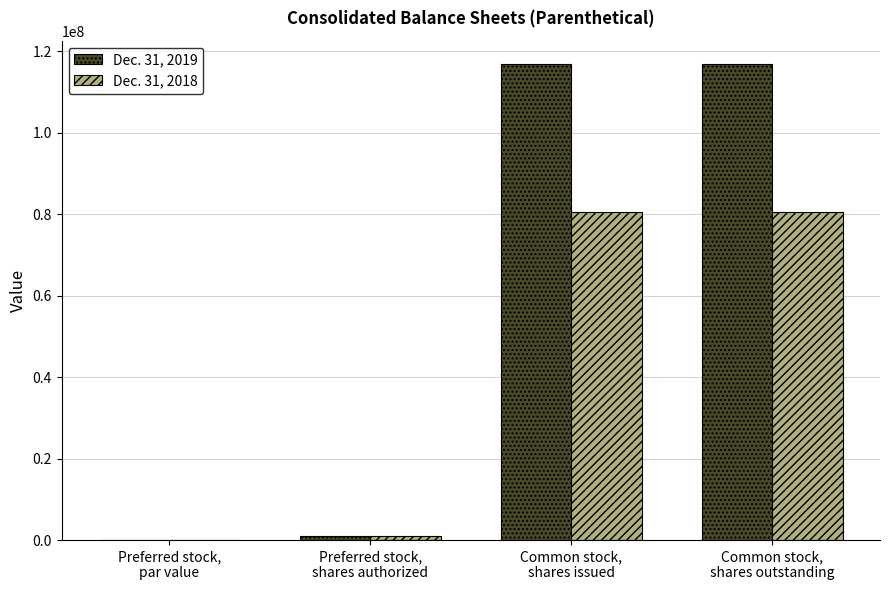

What is the sum of all Dec. 31, 2018 values?

161918012.1